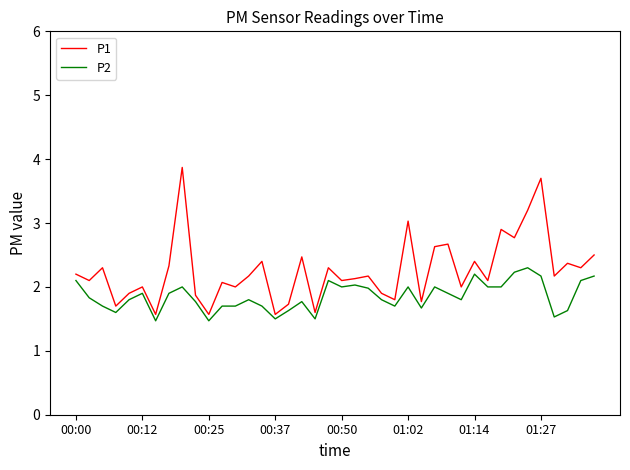

Which series has the largest range (max minus min)?

P1